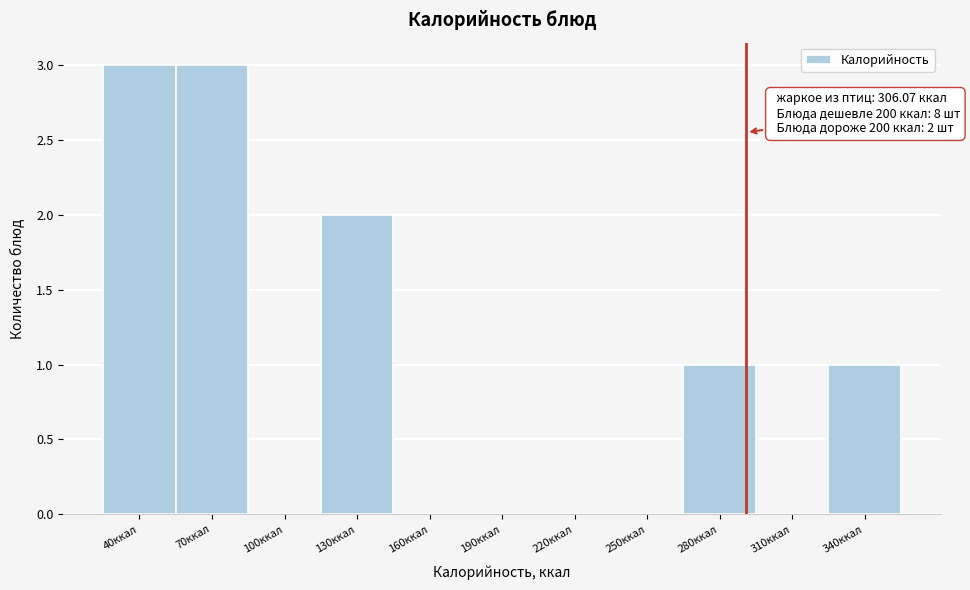

Reading left to right, transcribe all the data shown in this chart.

40ккал=3	70ккал=3	100ккал=0	130ккал=2	160ккал=0	190ккал=0	220ккал=0	250ккал=0	280ккал=1	310ккал=0	340ккал=1